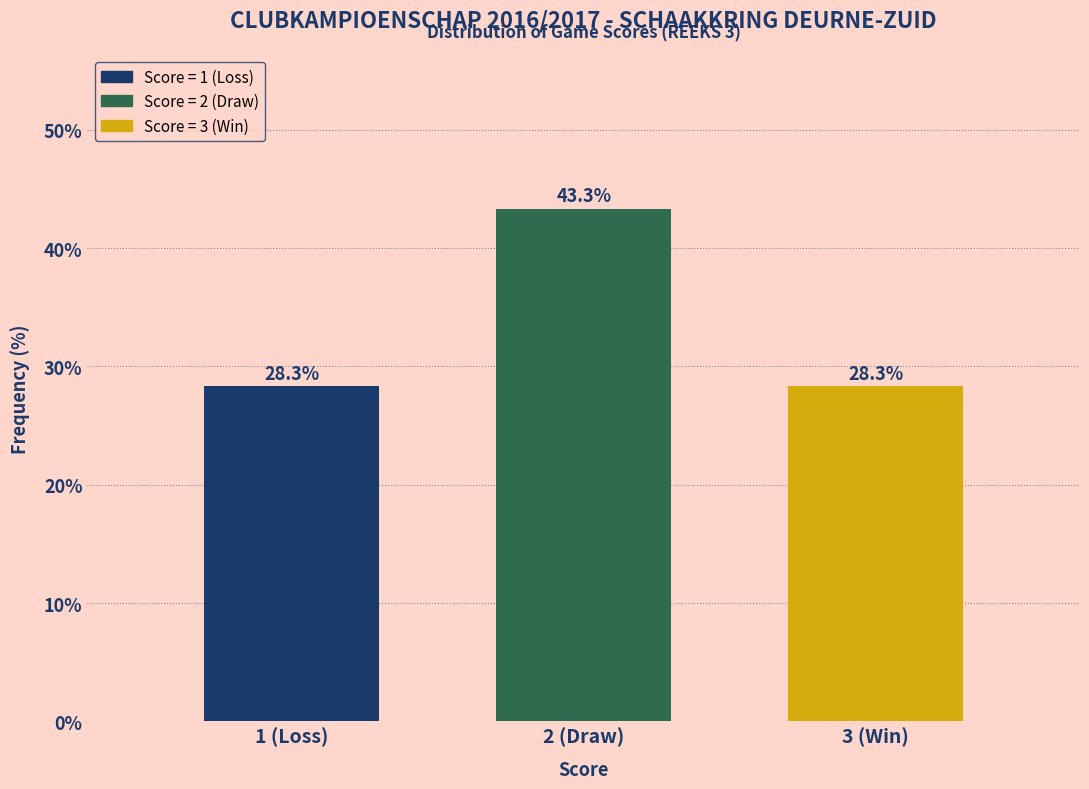

Reading left to right, extract all data points from this chart.

1 (Loss)=28.3	2 (Draw)=43.3	3 (Win)=28.3